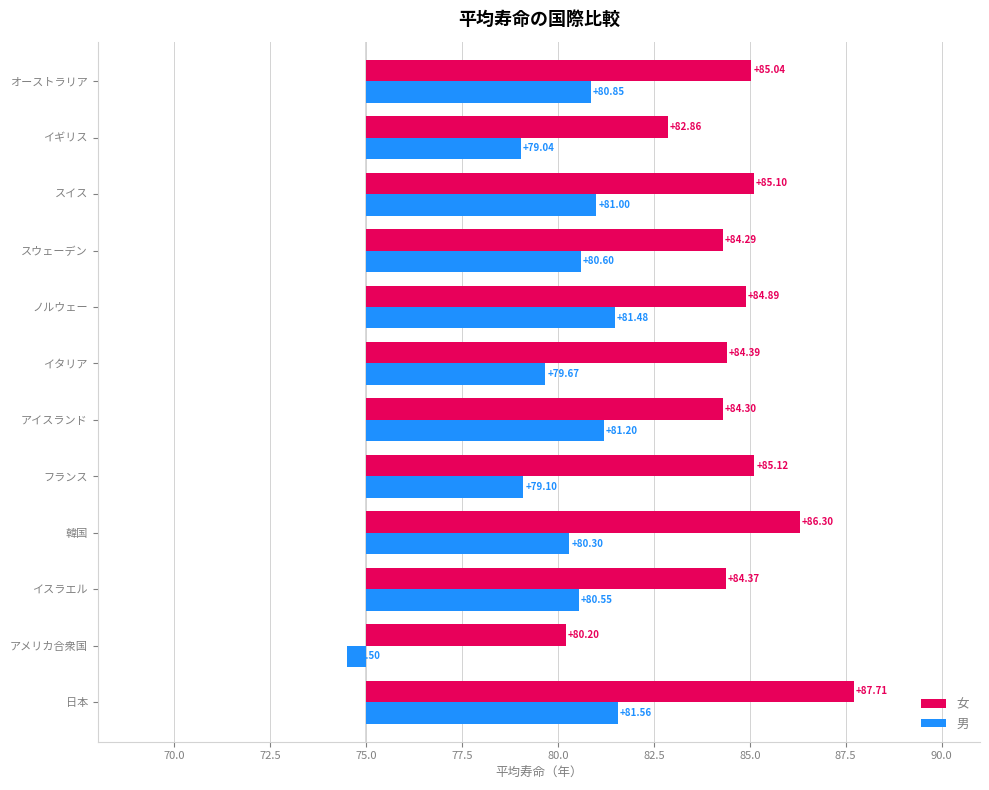

What are all the series names shown in the legend?

女, 男